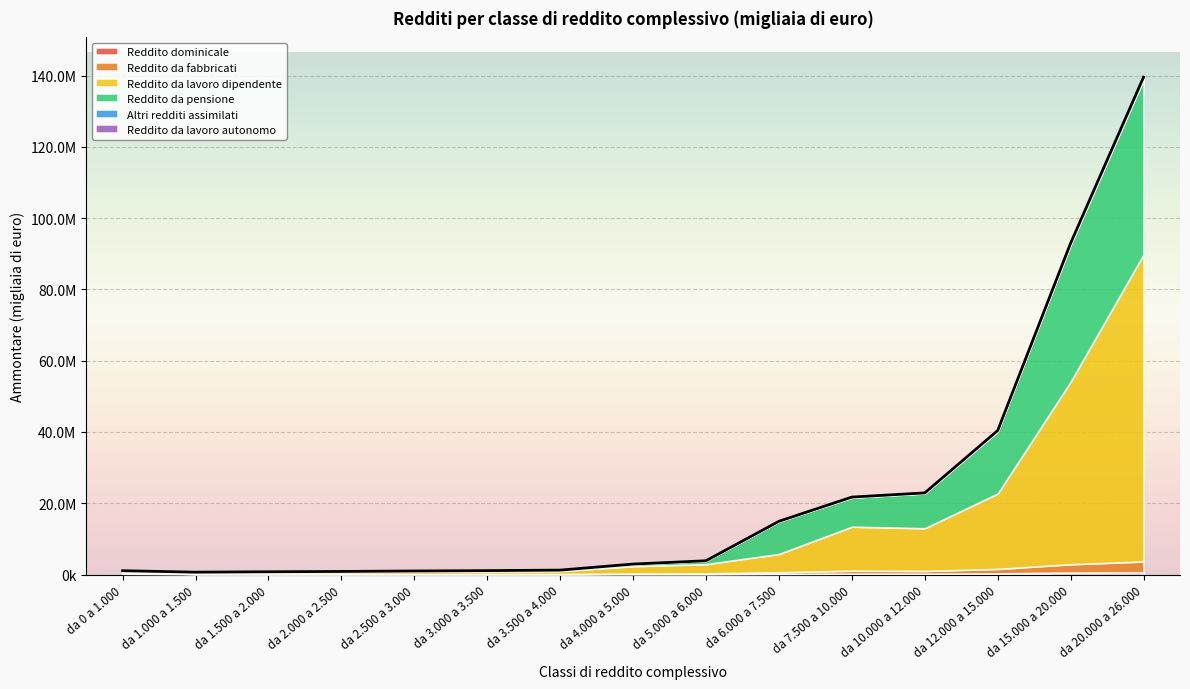

In Altri redditi assimilati, how many points are higher than both neighbors (excluding endpoints)?

3